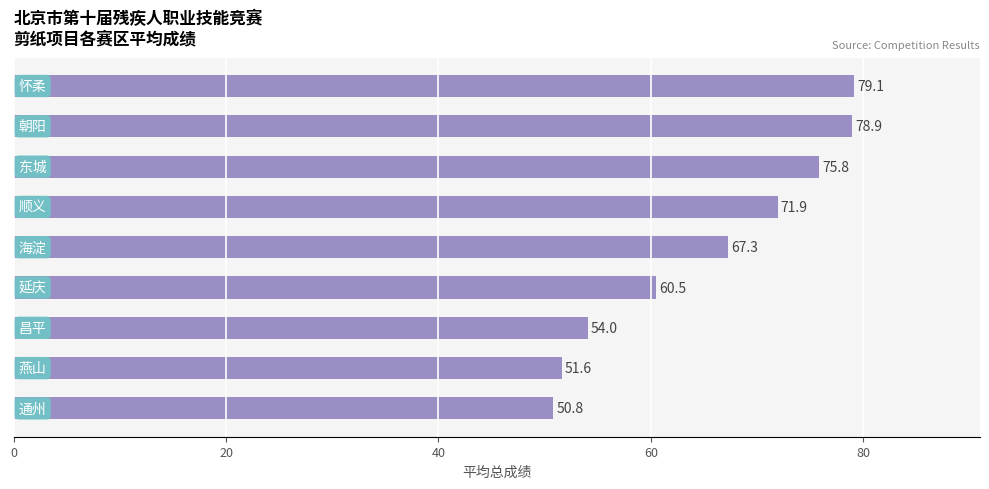

How many series are shown in this chart?

1